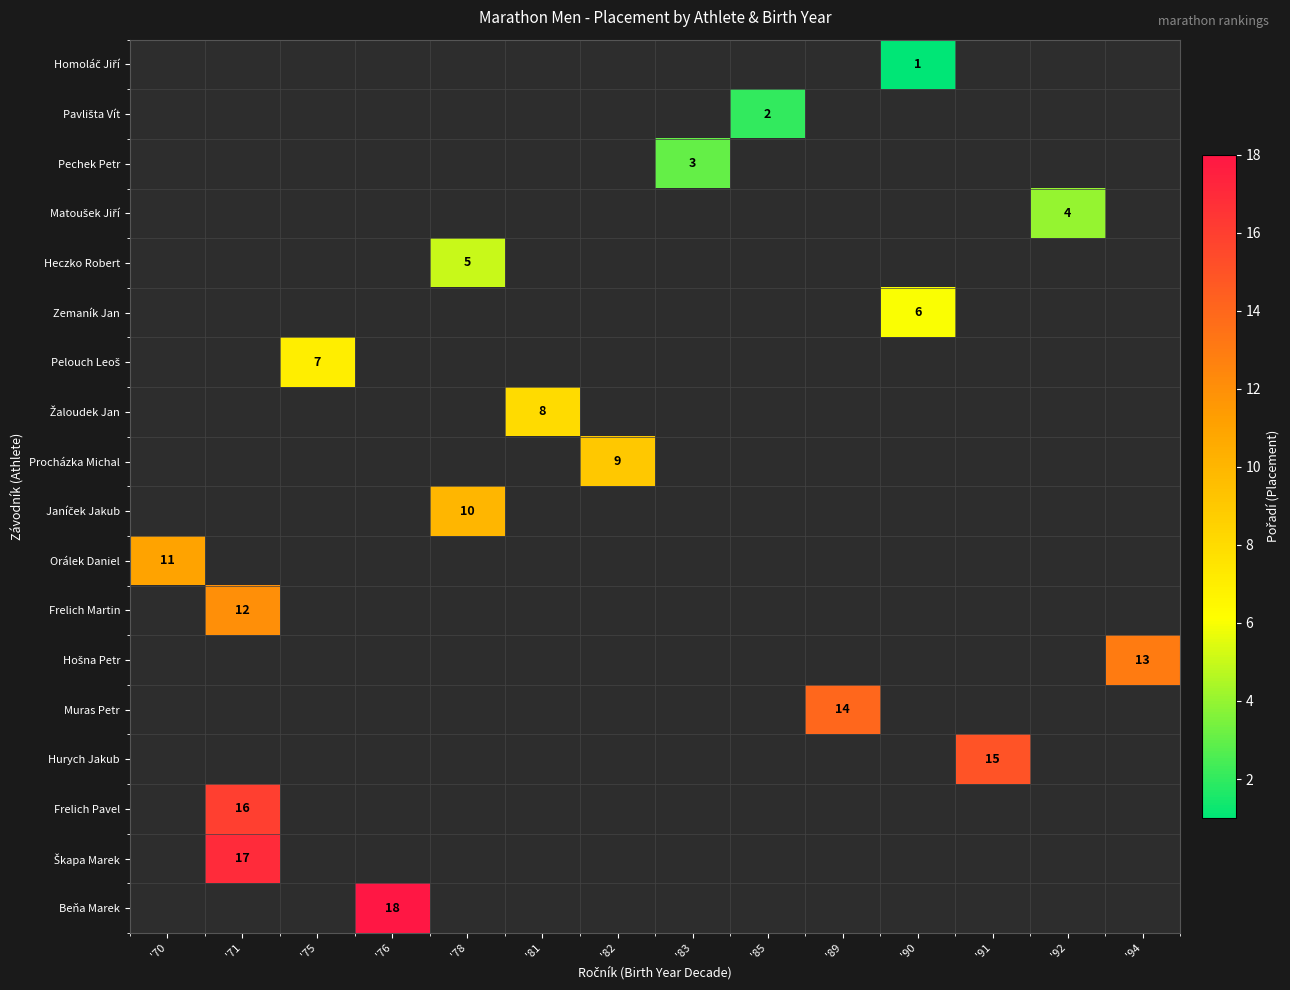

The value of Frelich Martin at '71 is 6. True or false?

False